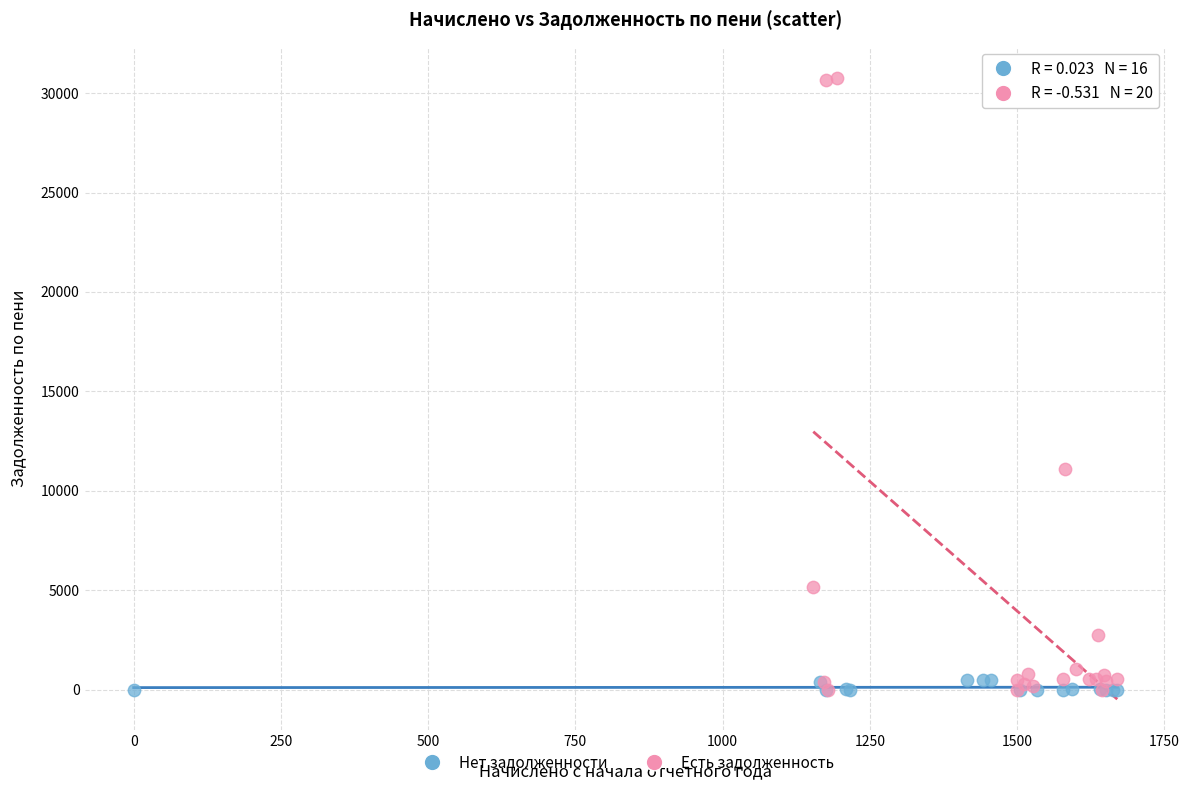

Which series has the widest spread of Y values?

Есть задолженность